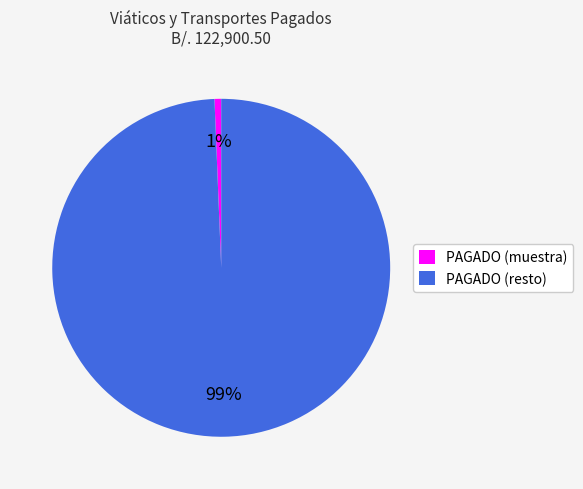

What percentage is the PAGADO (resto) slice, to the nearest percent?

99%